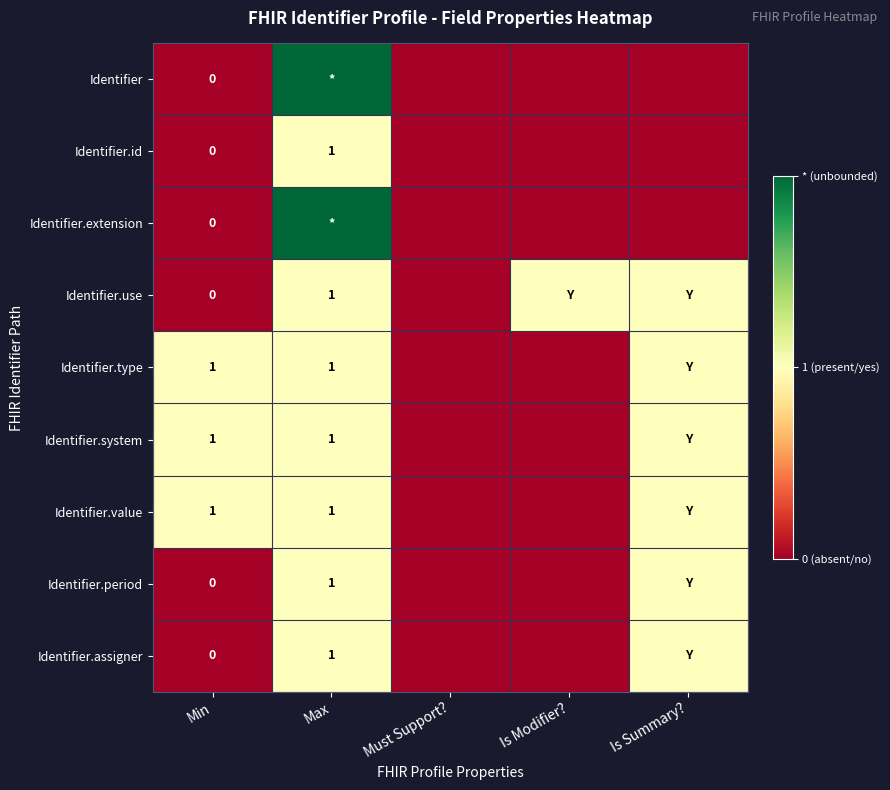

The value of Identifier.use at Max is 1. True or false?

True